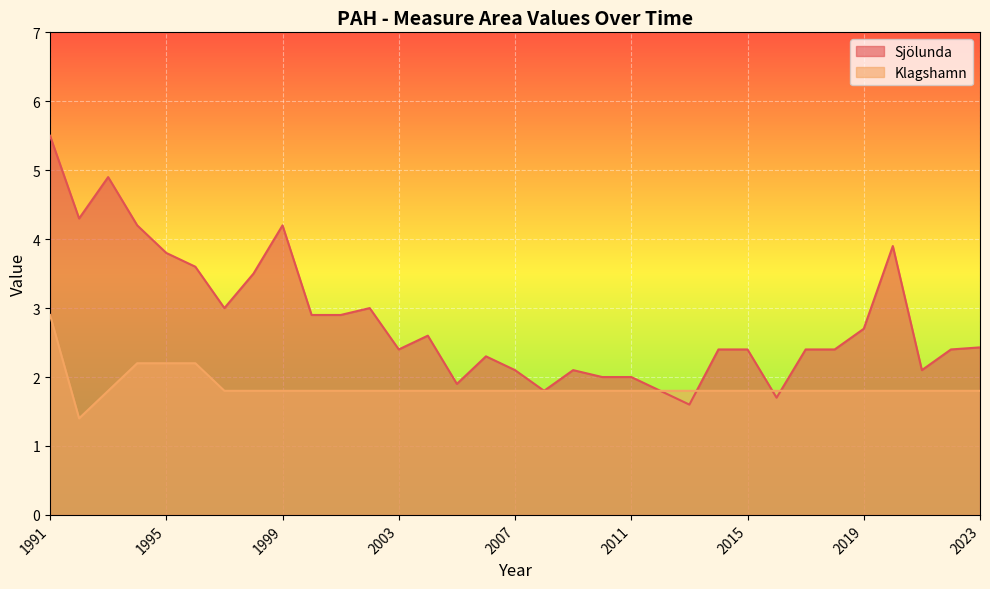

What is the difference between the Sjölunda values at 1992 and 1996?

0.7